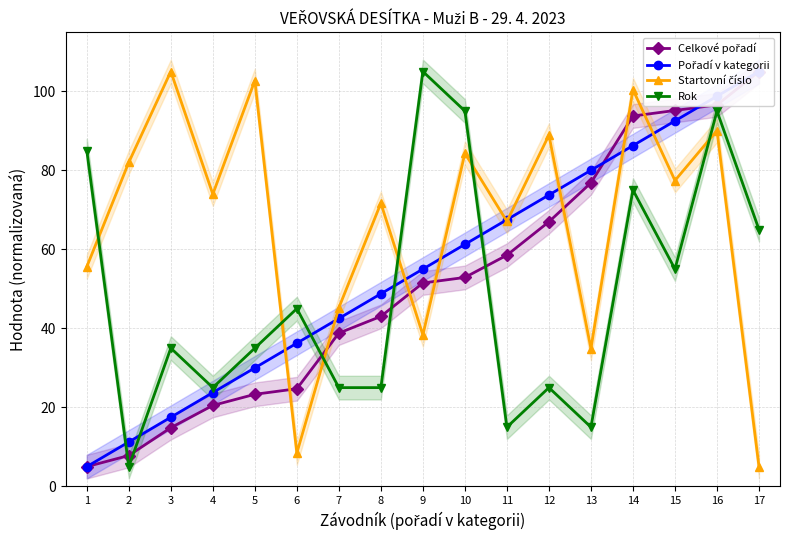

The Rok series shows 75.0 at 14. True or false?

True